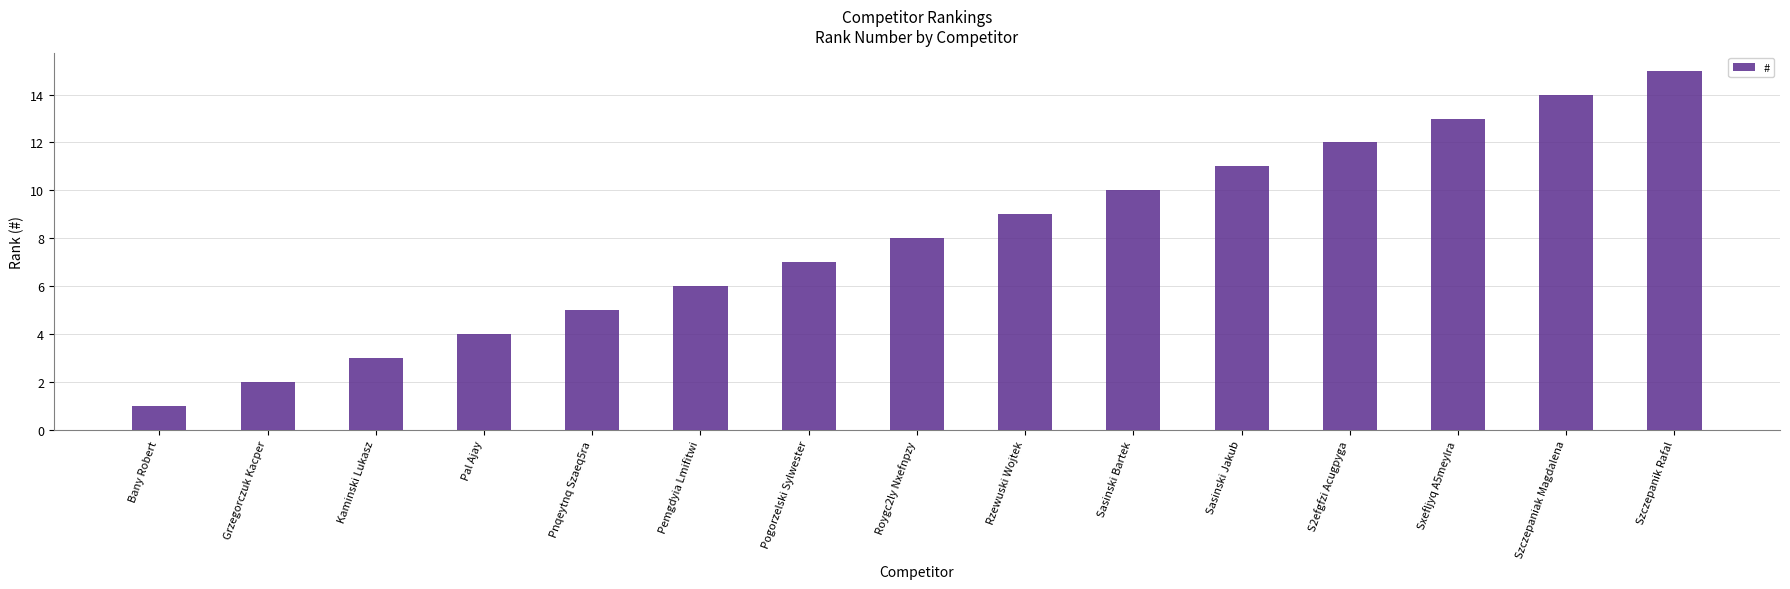

The value at Pnqeytnq Szaeq5ra is 5. True or false?

True